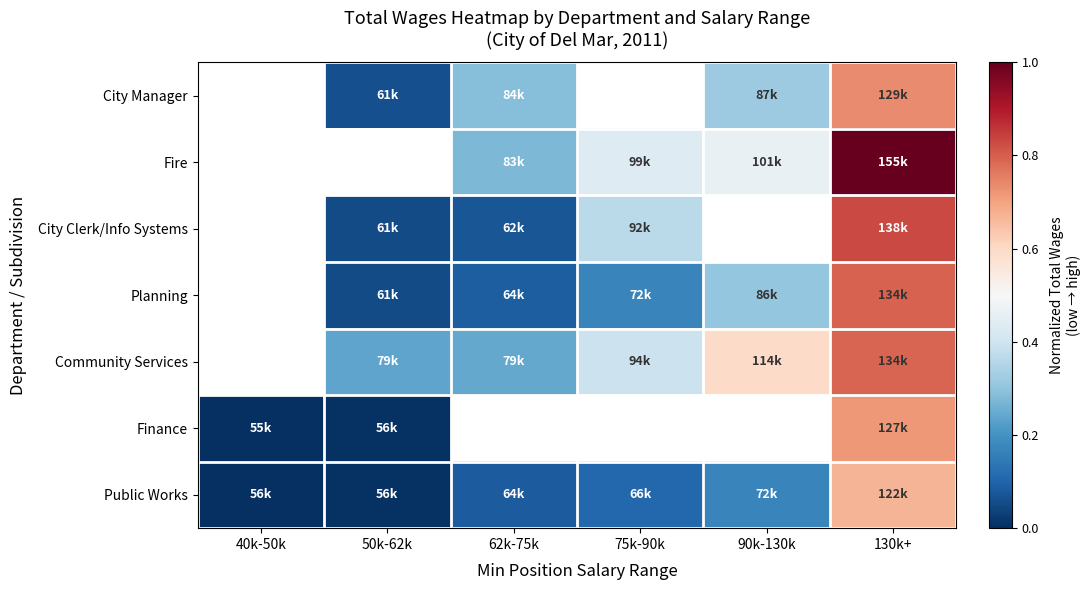

The Community Services series shows 0.1 at 75k-90k. True or false?

False